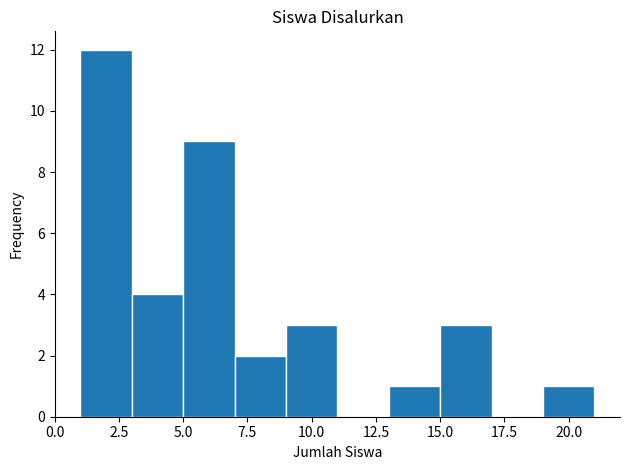

Reading left to right, transcribe this chart: for each bar, give the range it covers on the x-axis and its height. The values are not printed on the chart, so give them approximately, as read against the axis.

1 to 3: 12
3 to 5: 4
5 to 7: 9
7 to 9: 2
9 to 11: 3
11 to 13: 0
13 to 15: 1
15 to 17: 3
17 to 19: 0
19 to 21: 1